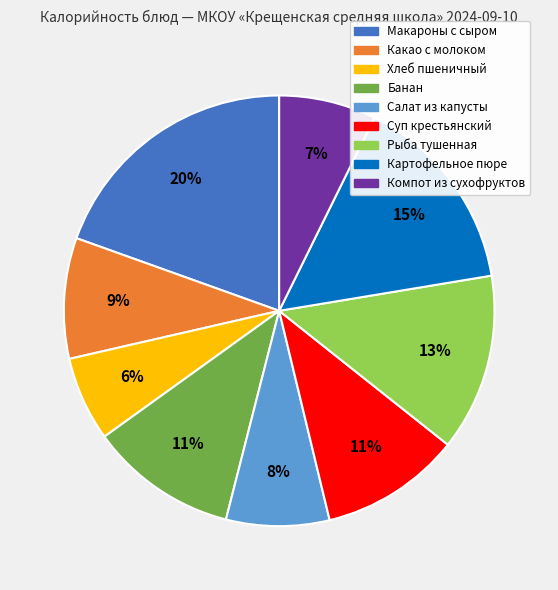

To the nearest percent, what portion does Рыба тушенная represent?

13%